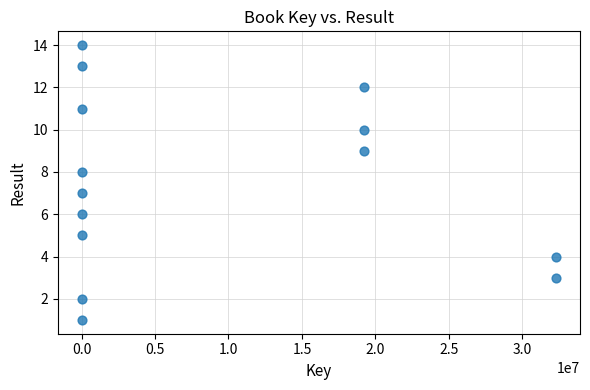

What is the range of Y values (max minus min)?

13